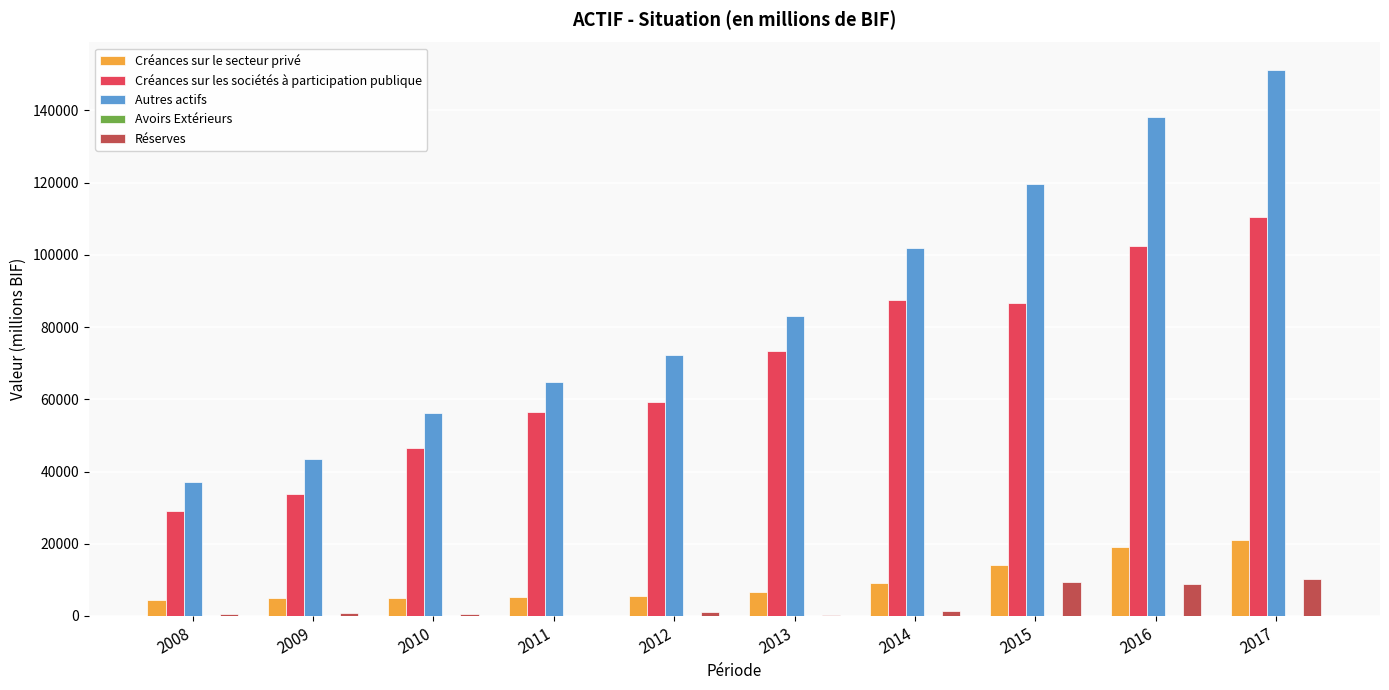

What is the approximate value of Autres actifs at 2010?

56327.2